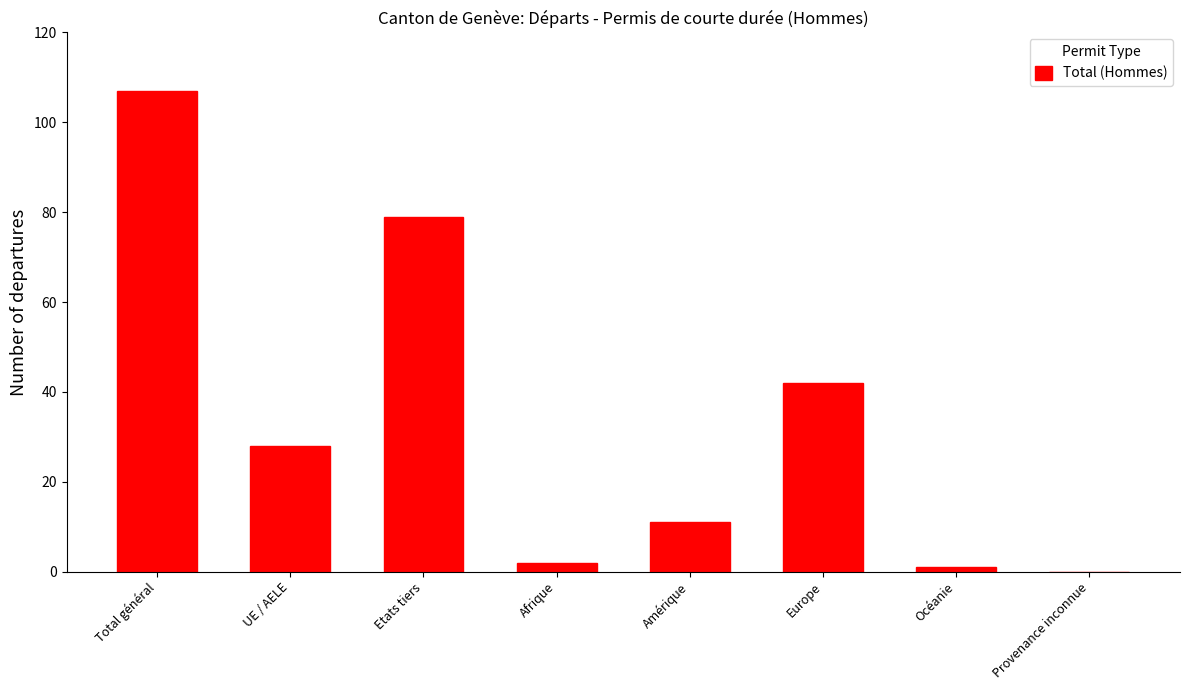

Reading left to right, what are all the values shown in this chart?

107	28	79	2	11	42	1	0